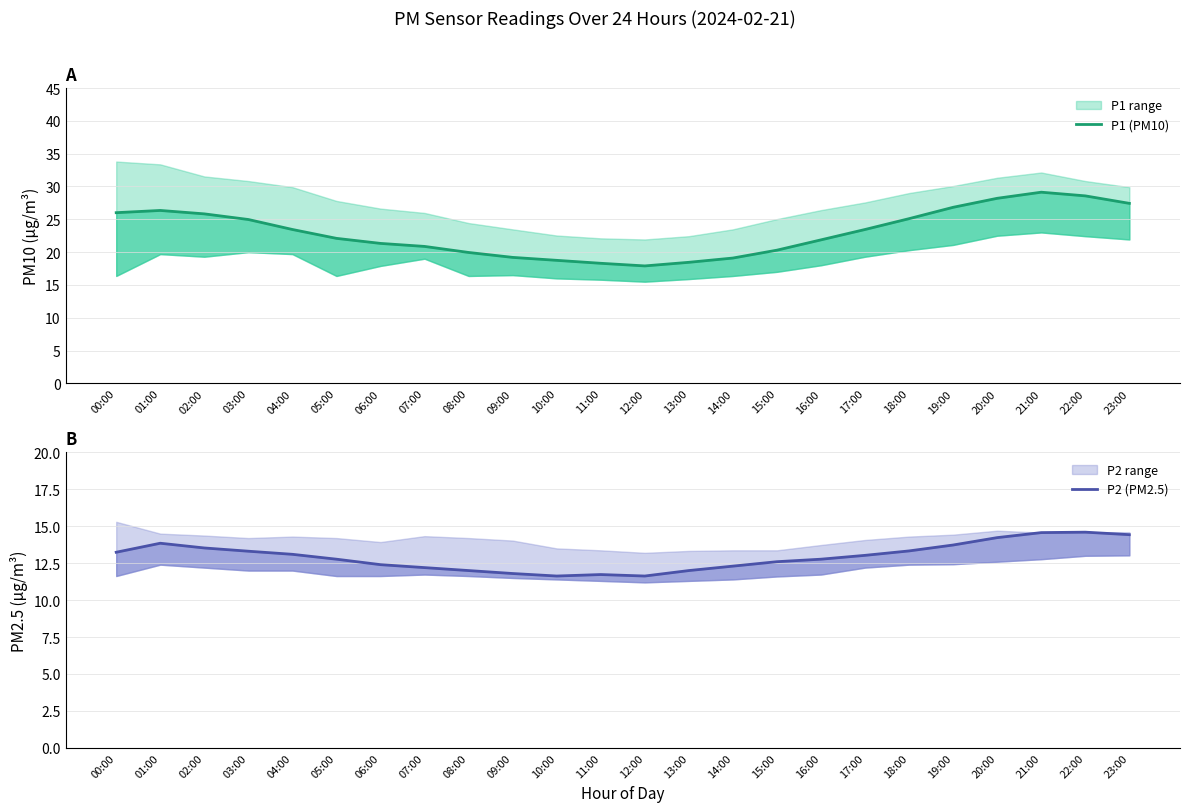

How many lines are shown in the chart?

2